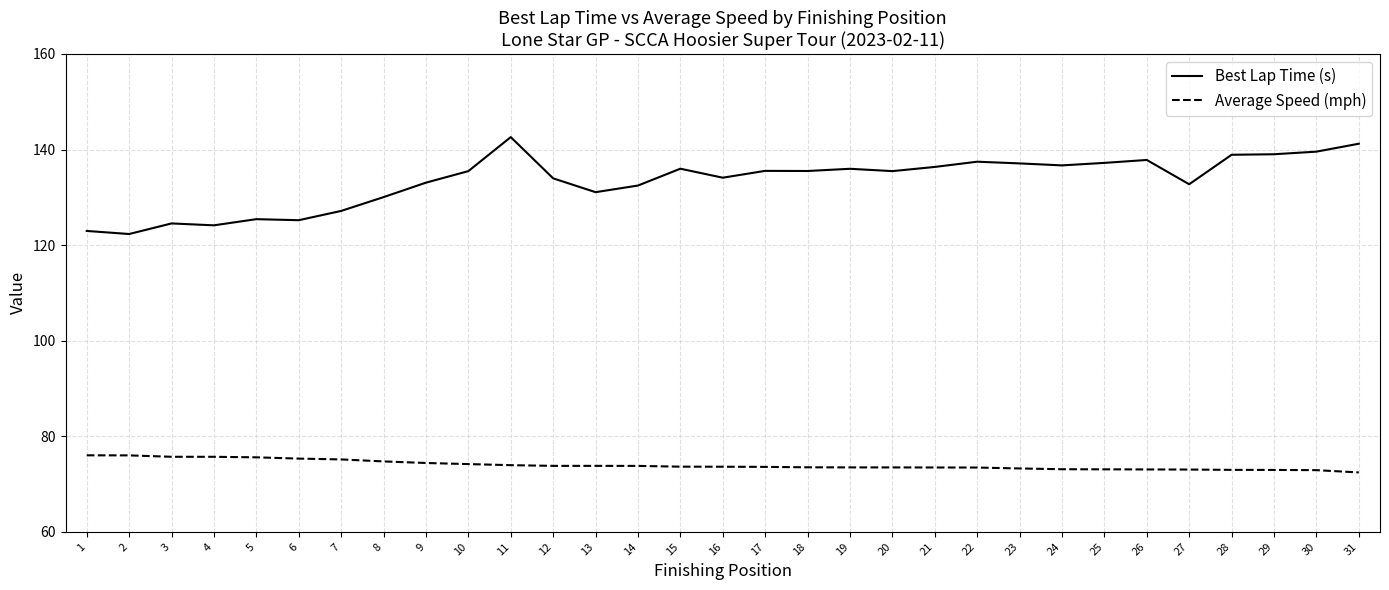

What is the highest value of the Average Speed (mph) series?

76.0